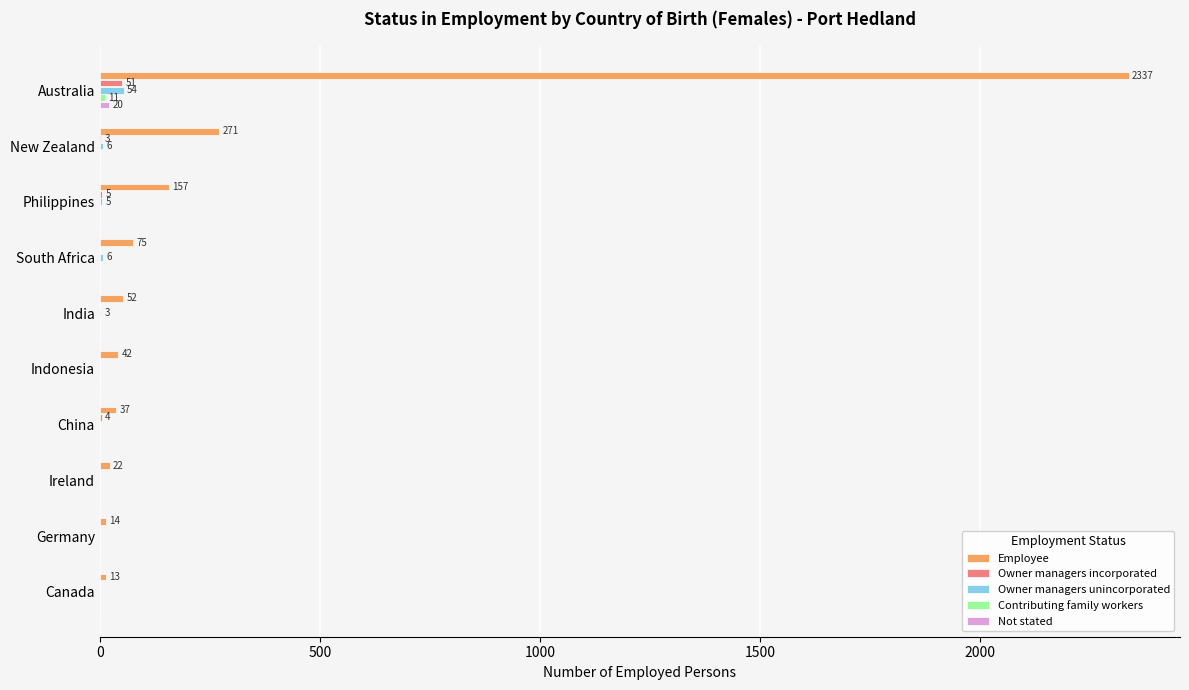

Is it true that Owner managers unincorporated equals 0 at Germany?

True